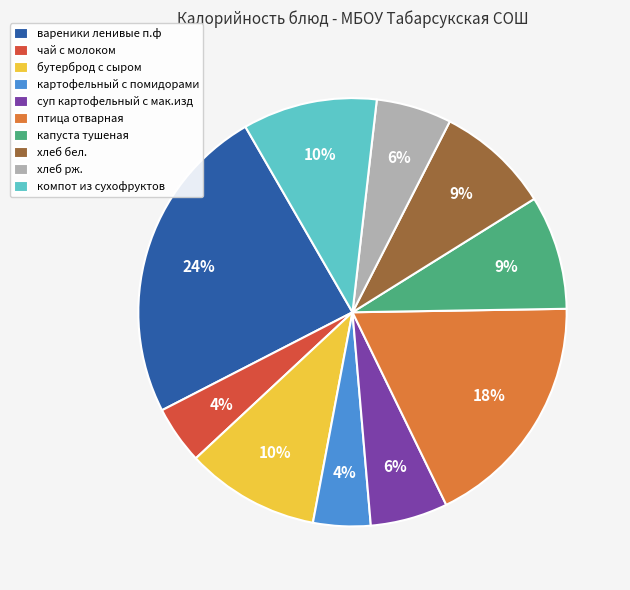

What percentage is the картофельный с помидорами slice, to the nearest percent?

4%